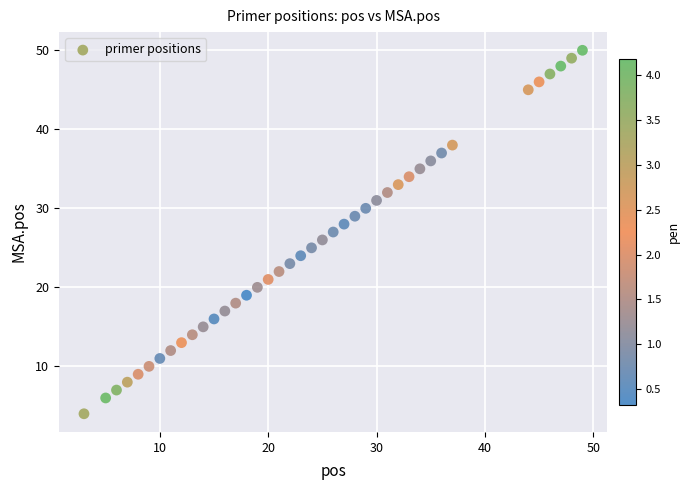

What is the range of Y values (max minus min)?

46